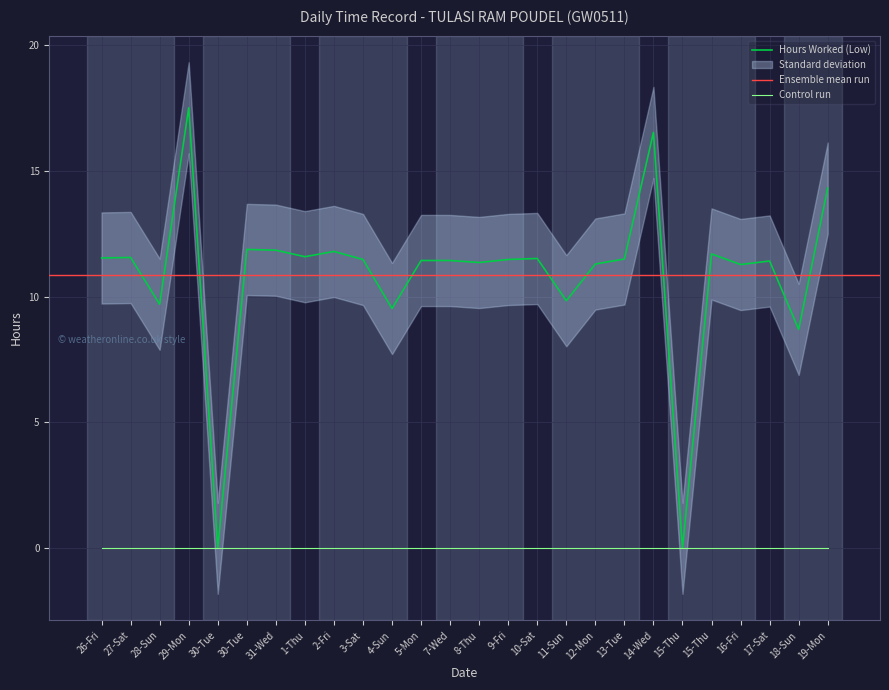

Is it true that the value at 12-Mon is 11.3?

True